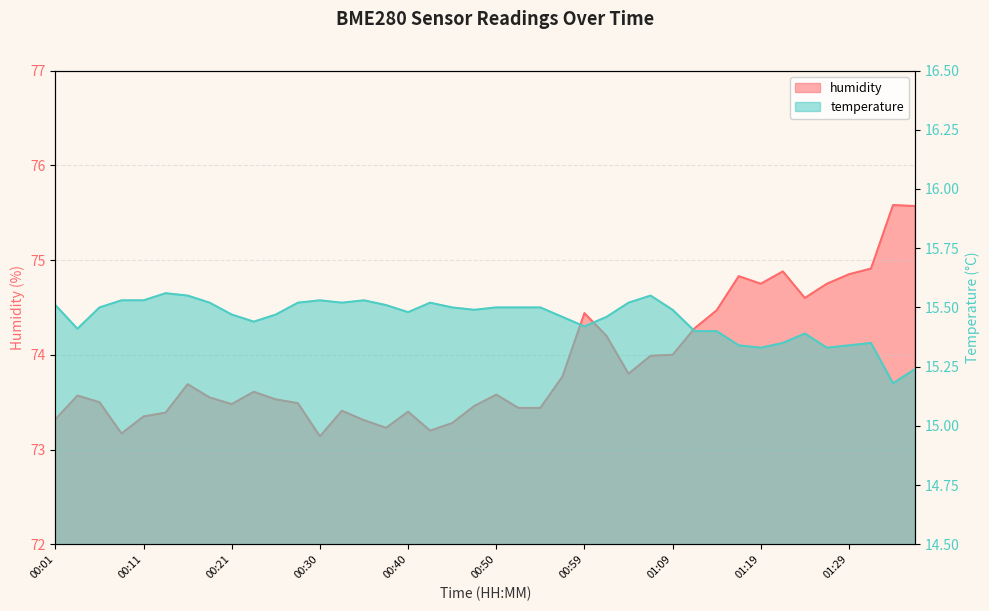

The humidity series shows 14.8 at 00:38. True or false?

False